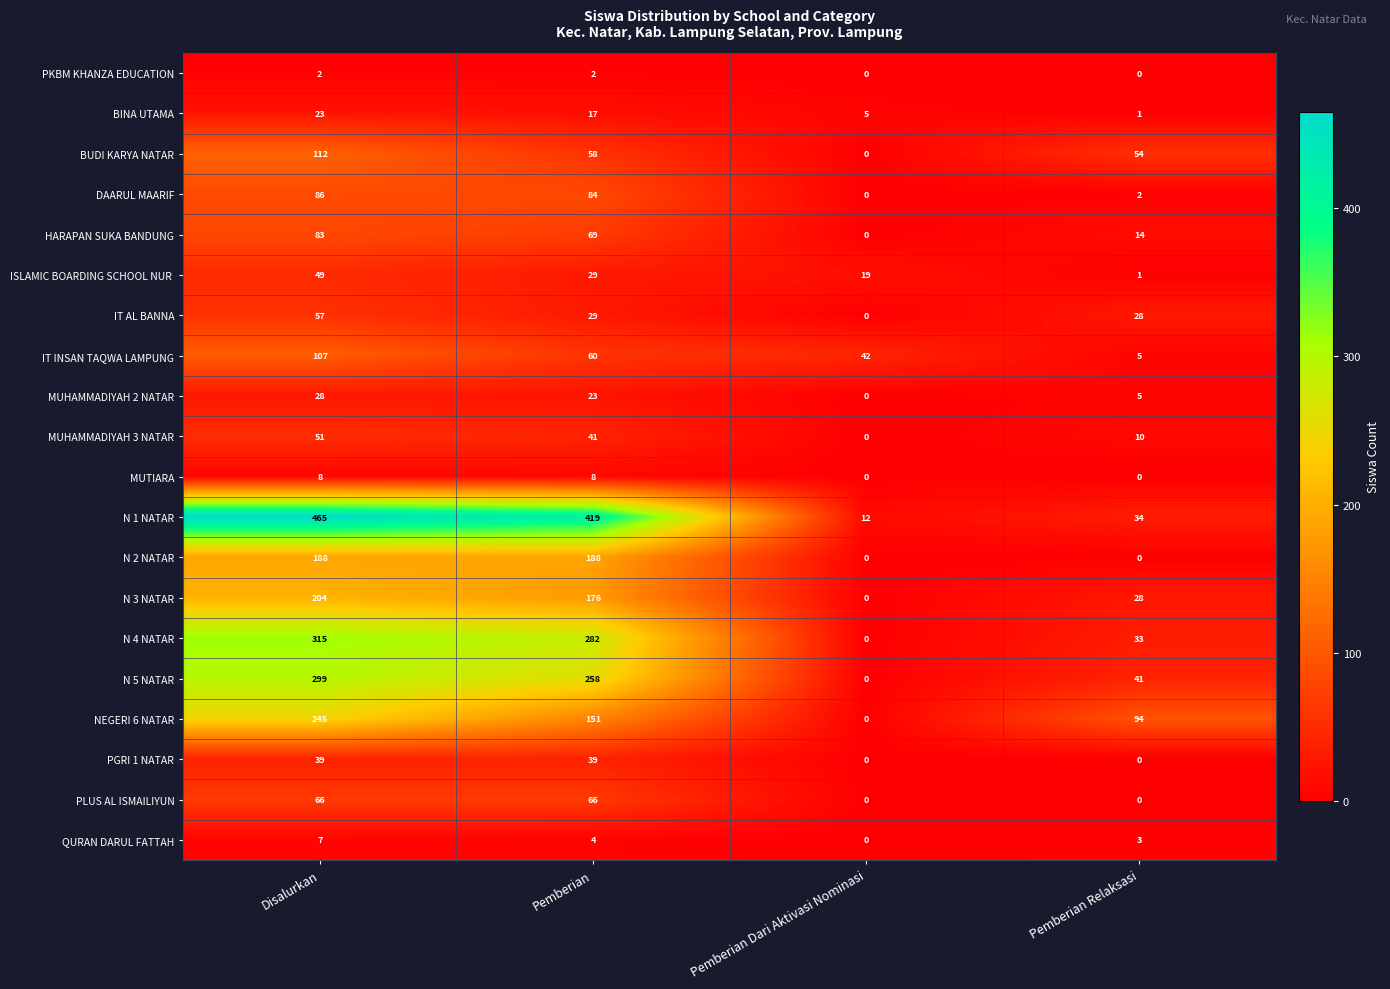

How many distinct data groups are displayed?

20